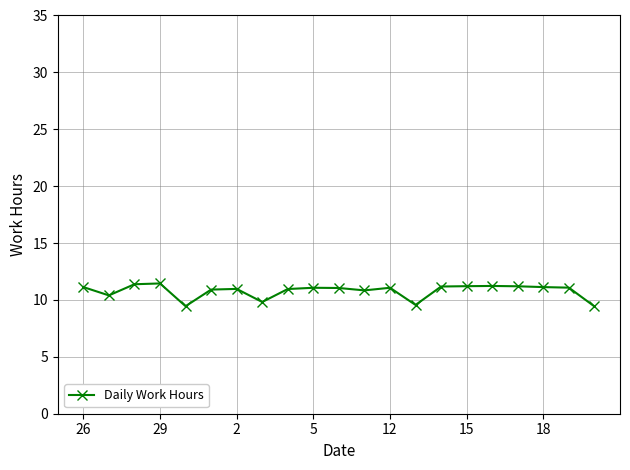

What is the smallest value displayed?

9.4